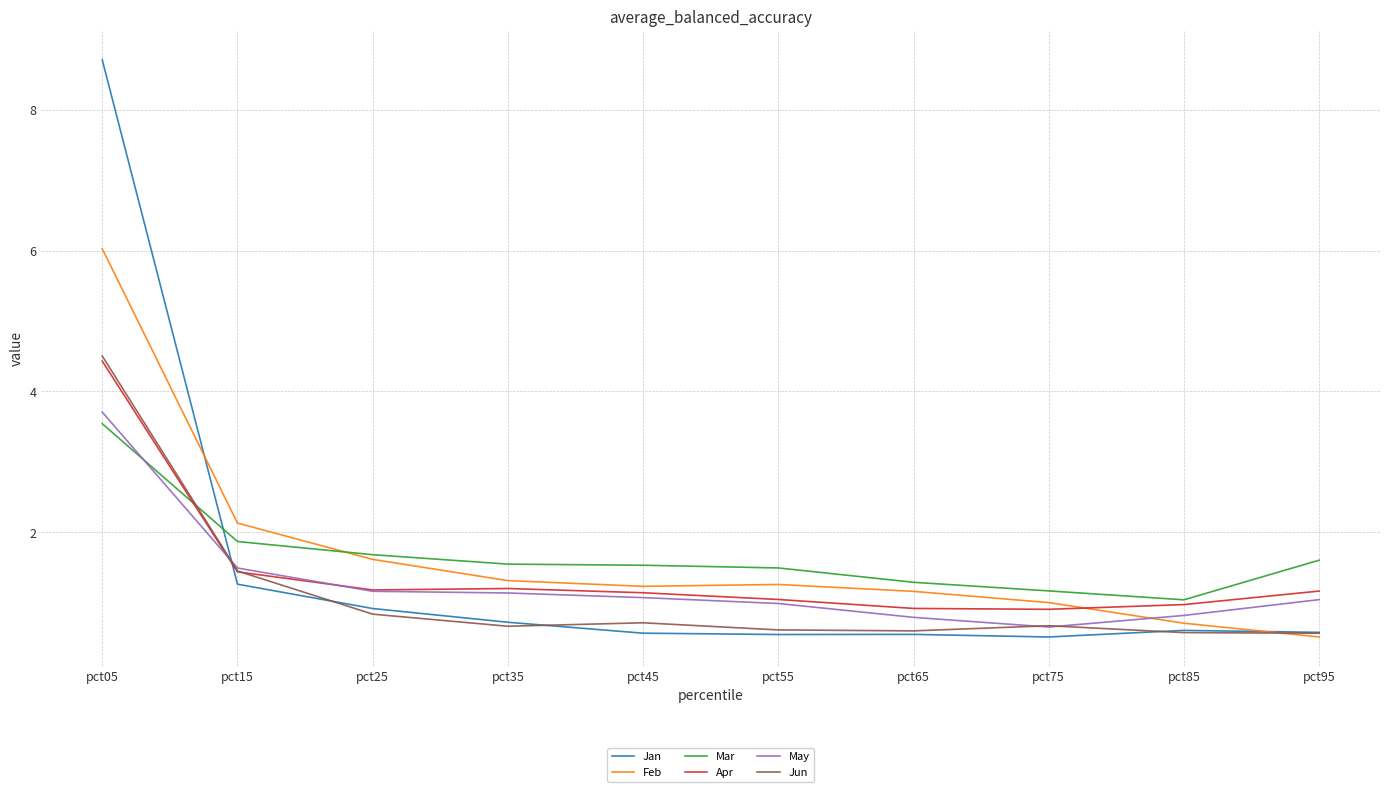

True or false: Mar has more than 1 interior local peaks.

False